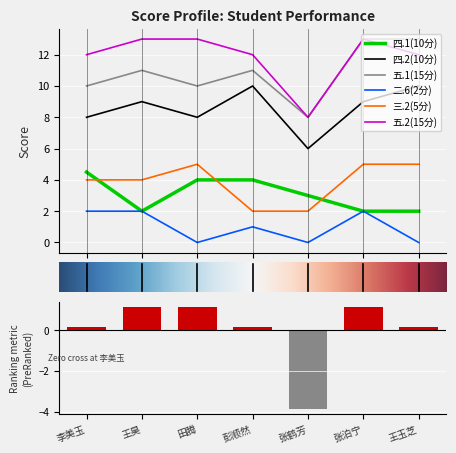

What is the average value of the 五.2(15分) series?

11.9